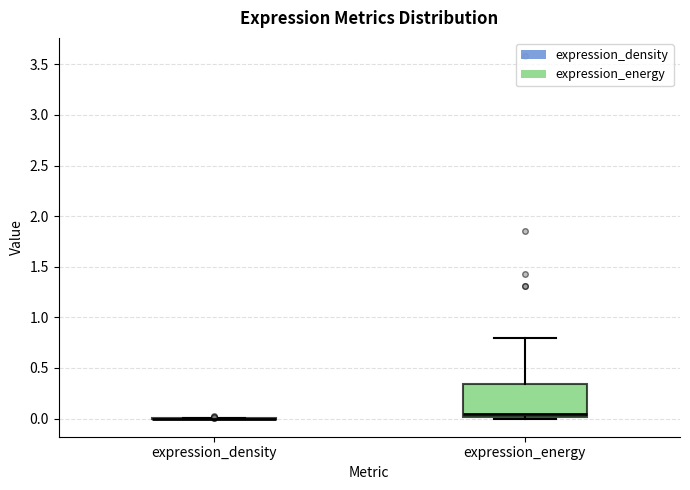

Reading left to right, read every box against the y-axis: the position of its median line, the range the box covers, and the ends of its whiskers. The values are not printed on the chart, so give them approximately, as read against the axis.

expression_density: box collapsed to a line at 0.00, whiskers 0.00 to 0.00
expression_energy: median 0.05, box 0.00 to 0.35, whiskers 0.00 (just below the box's lower edge) to 0.80